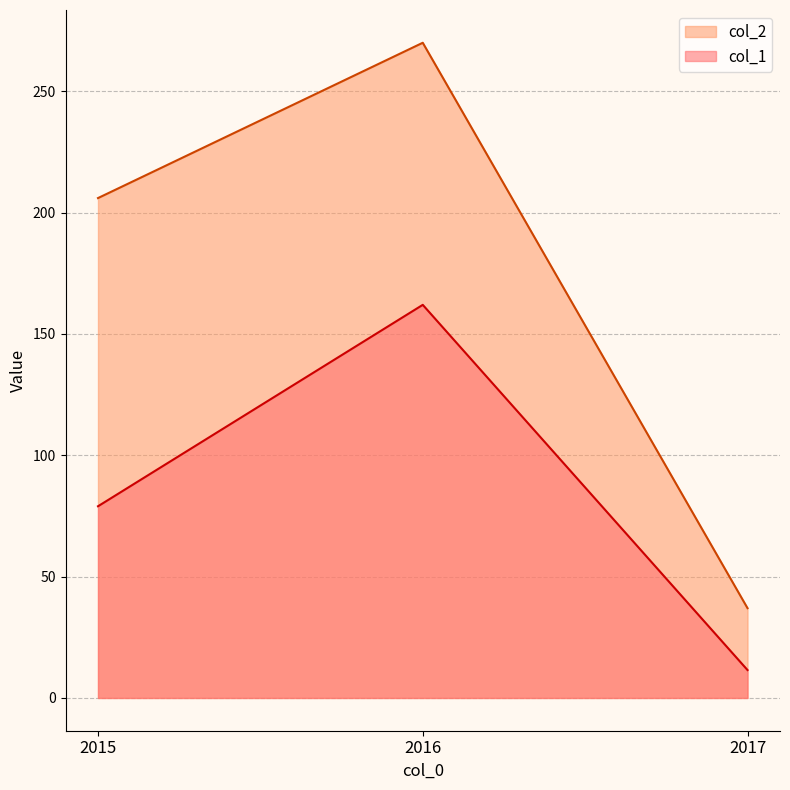

What is the average value of the col_1 series?

84.2